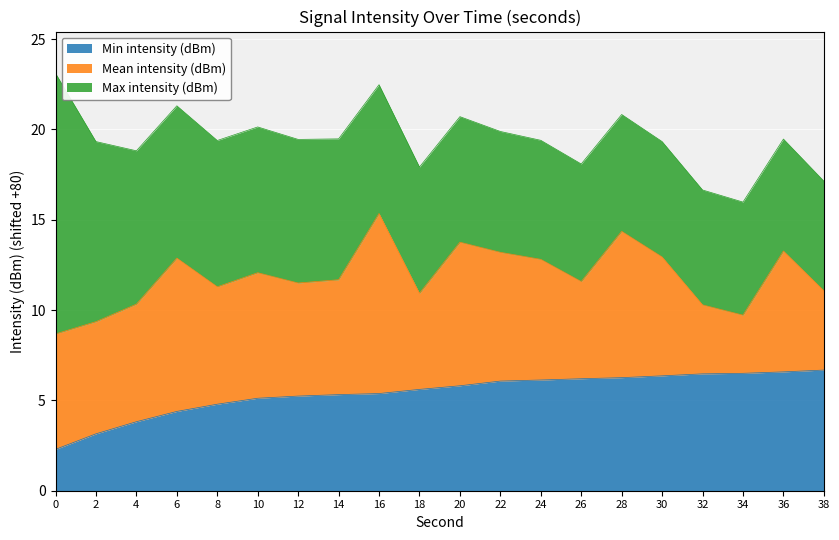

Is the value of Min intensity (dBm) at 8 greater than the value of Mean intensity (dBm) at 6?

No